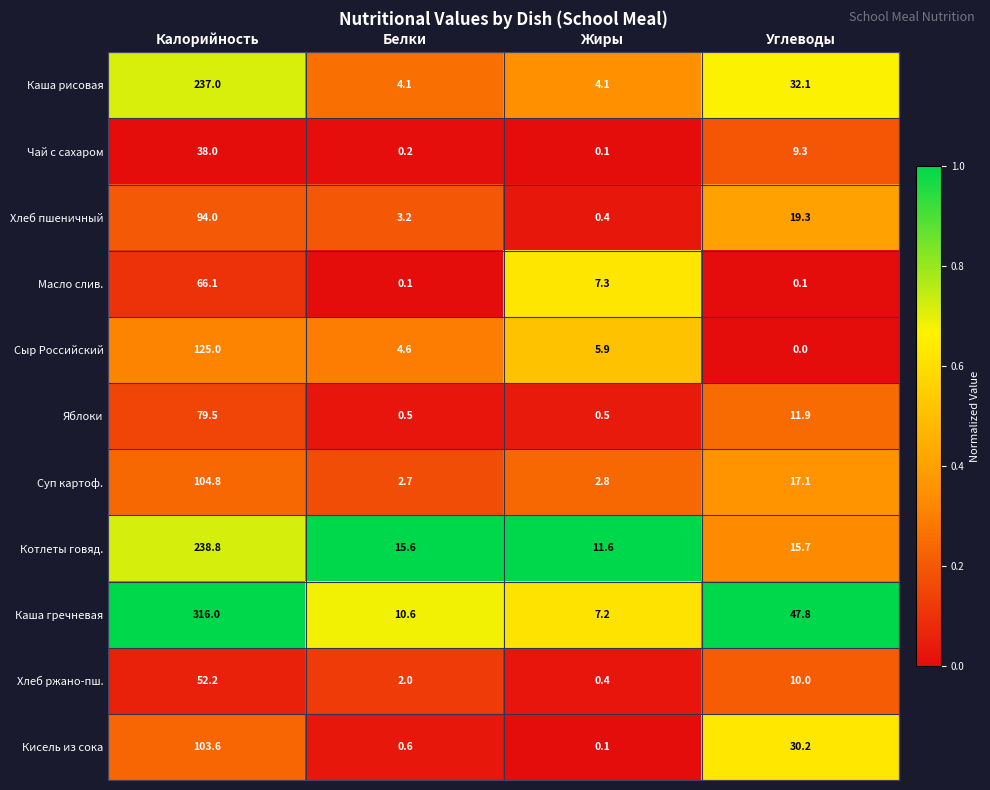

How many data points in Хлеб ржано-пш. are less than 10?

2